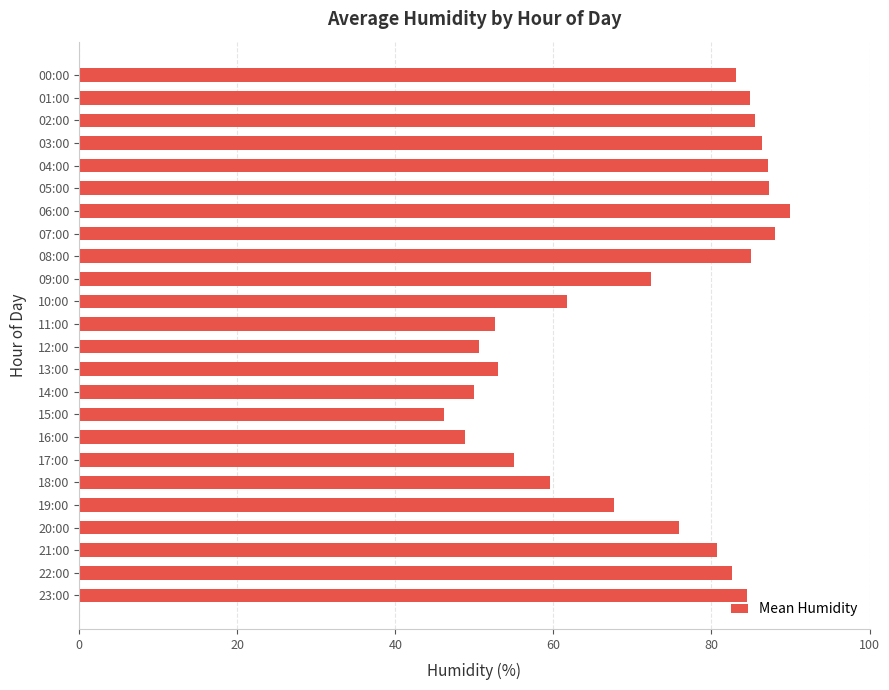

What is the label of the 19th bar from the bottom?

05:00